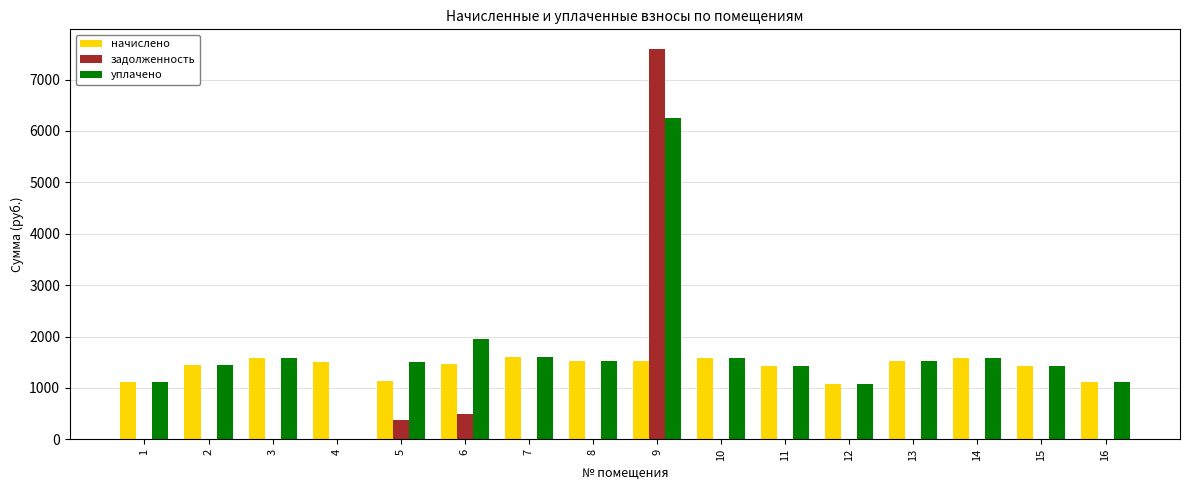

Is the value of задолженность at 11 greater than the value of начислено at 14?

No